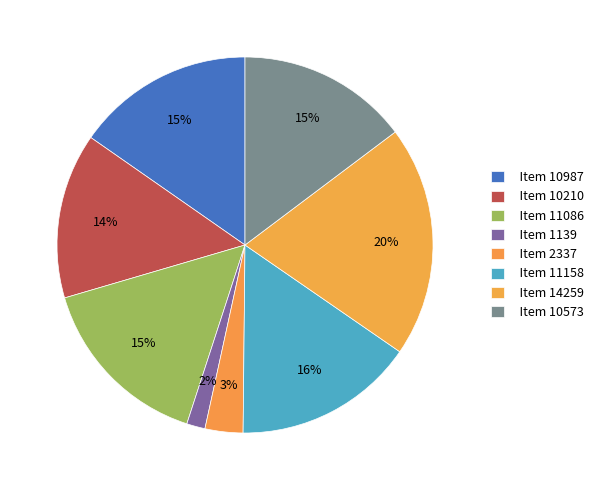

What is the largest slice in the pie chart?

Item 14259